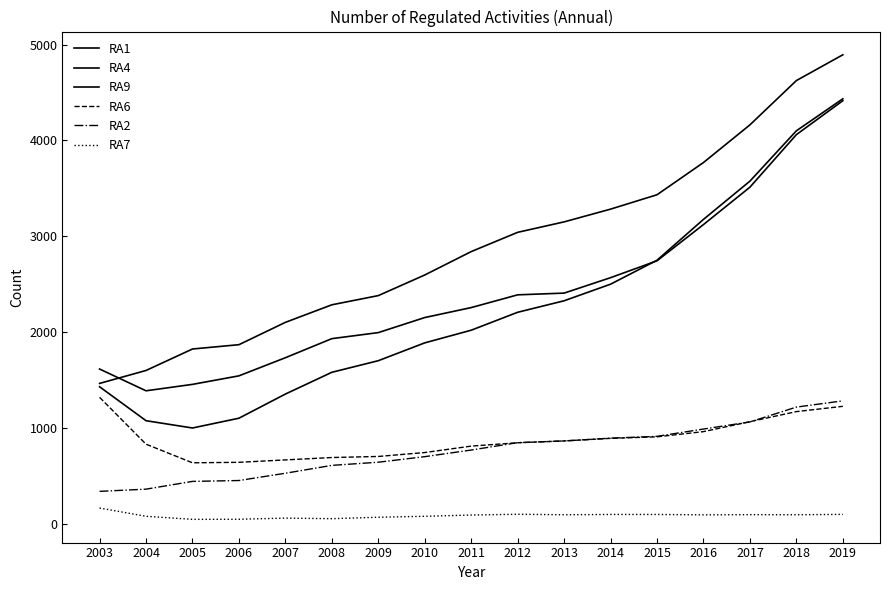

Does the chart have visible grid lines?

No